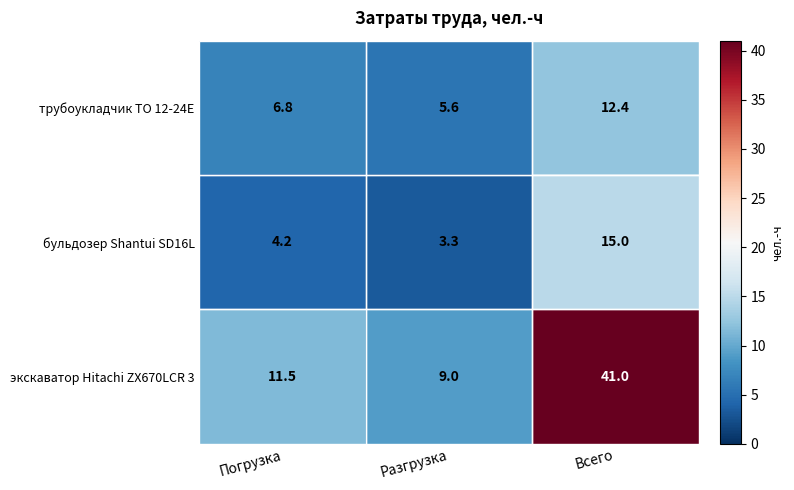

What is the sum of the экскаватор Hitachi ZX670LCR 3 values at Всего and Погрузка?

52.5